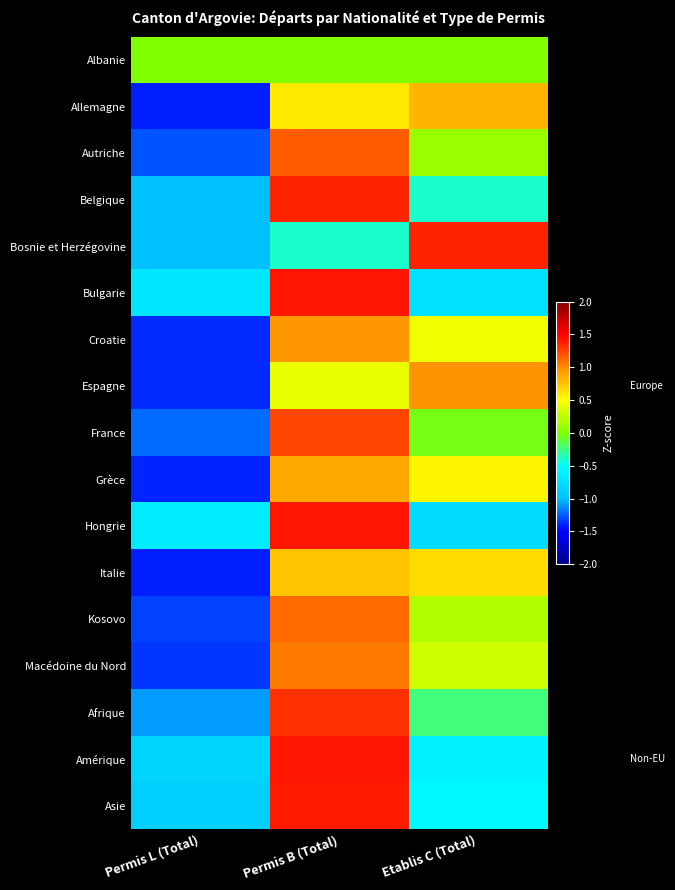

Reading right to left, what are all the values shown in this chart?

Albanie: Etablis C (Total)=0.0	Permis B (Total)=0.0	Permis L (Total)=0.0
Allemagne: Etablis C (Total)=0.8	Permis B (Total)=0.6	Permis L (Total)=-1.4
Autriche: Etablis C (Total)=0.1	Permis B (Total)=1.2	Permis L (Total)=-1.3
Belgique: Etablis C (Total)=-0.4	Permis B (Total)=1.4	Permis L (Total)=-1.0
Bosnie et Herzégovine: Etablis C (Total)=1.4	Permis B (Total)=-0.4	Permis L (Total)=-1.0
Bulgarie: Etablis C (Total)=-0.7	Permis B (Total)=1.4	Permis L (Total)=-0.7
Croatie: Etablis C (Total)=0.4	Permis B (Total)=0.9	Permis L (Total)=-1.4
Espagne: Etablis C (Total)=1.0	Permis B (Total)=0.4	Permis L (Total)=-1.4
France: Etablis C (Total)=-0.0	Permis B (Total)=1.2	Permis L (Total)=-1.2
Grèce: Etablis C (Total)=0.5	Permis B (Total)=0.9	Permis L (Total)=-1.4
Hongrie: Etablis C (Total)=-0.8	Permis B (Total)=1.4	Permis L (Total)=-0.6
Italie: Etablis C (Total)=0.6	Permis B (Total)=0.8	Permis L (Total)=-1.4
Kosovo: Etablis C (Total)=0.2	Permis B (Total)=1.1	Permis L (Total)=-1.3
Macédoine du Nord: Etablis C (Total)=0.3	Permis B (Total)=1.0	Permis L (Total)=-1.3
Afrique: Etablis C (Total)=-0.2	Permis B (Total)=1.3	Permis L (Total)=-1.1
Amérique: Etablis C (Total)=-0.6	Permis B (Total)=1.4	Permis L (Total)=-0.8
Asie: Etablis C (Total)=-0.5	Permis B (Total)=1.4	Permis L (Total)=-0.9